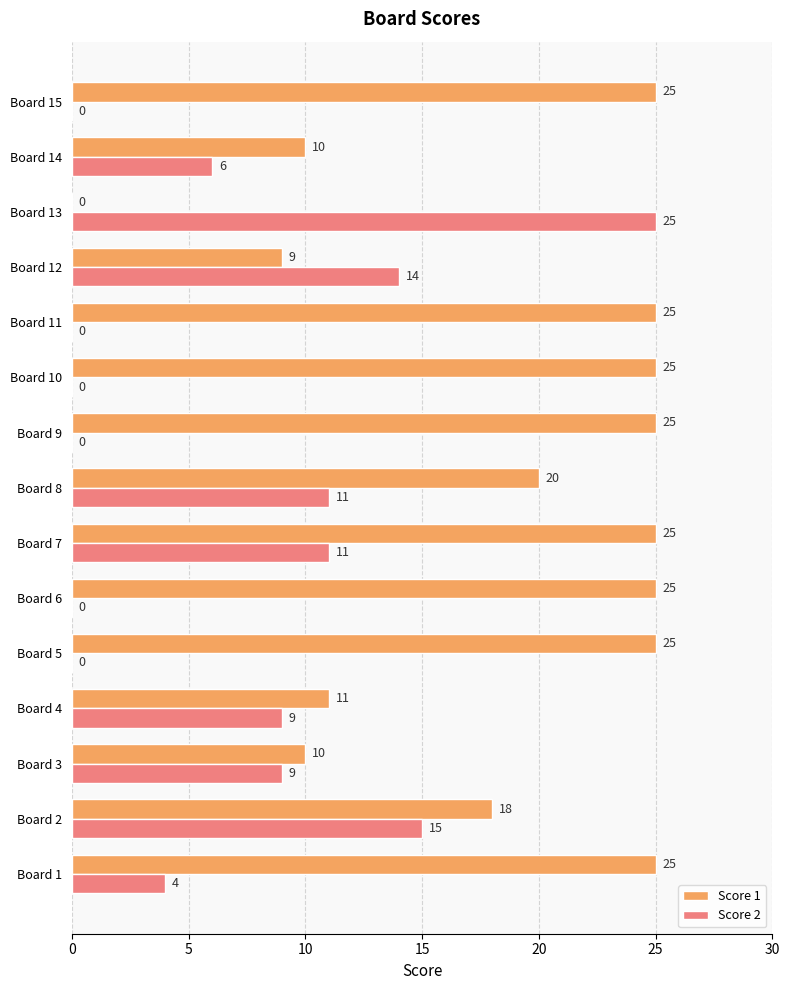

What is the sum of the Score 2 values at Board 5 and Board 13?

25